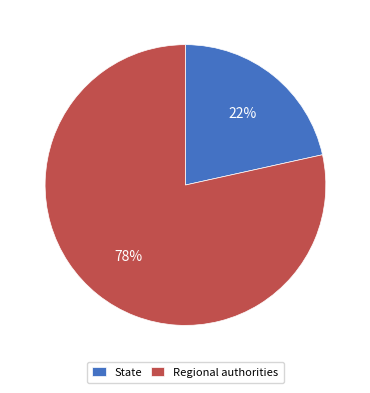

To the nearest percent, what is the average slice percentage?

50%